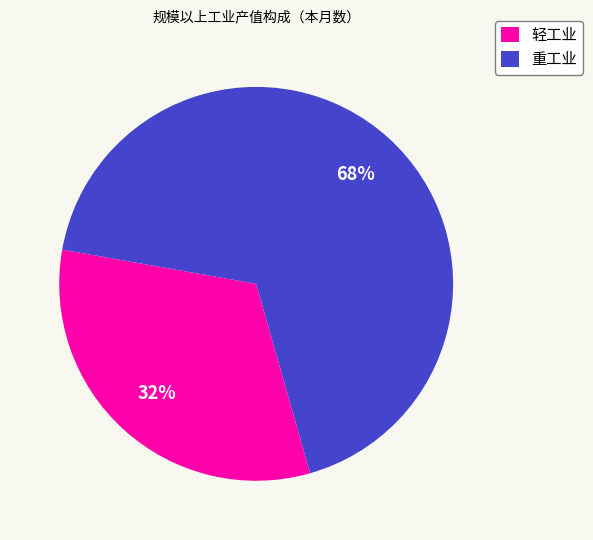

Count the number of slices in the pie.

2